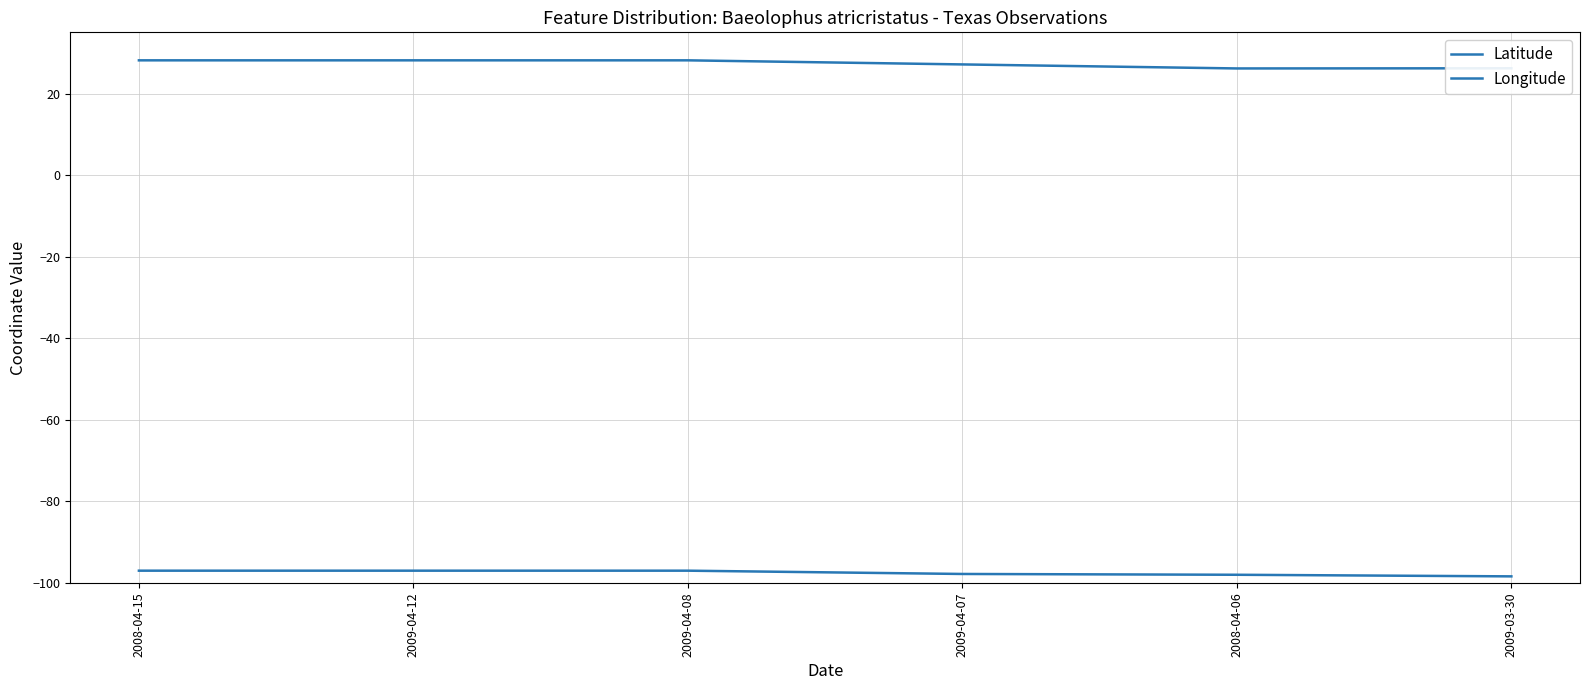

True or false: Longitude and Latitude intersect in this chart.

False